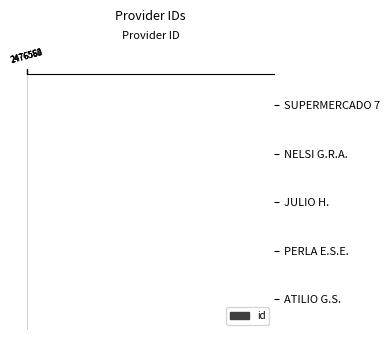

What value does the data have at JULIO H.?

2476562